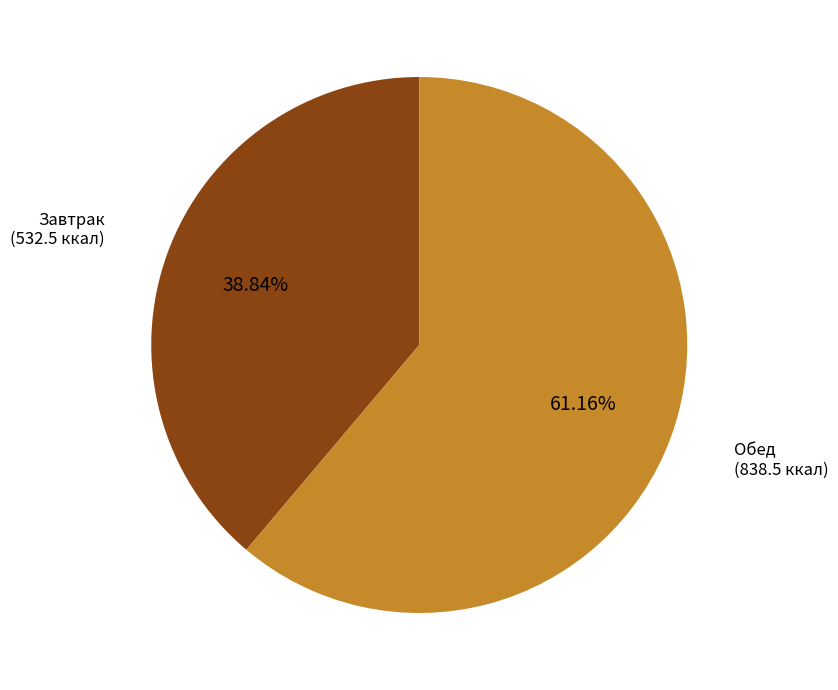

Approximately how many times larger is the value at Завтрак compared to Обед?

0.6